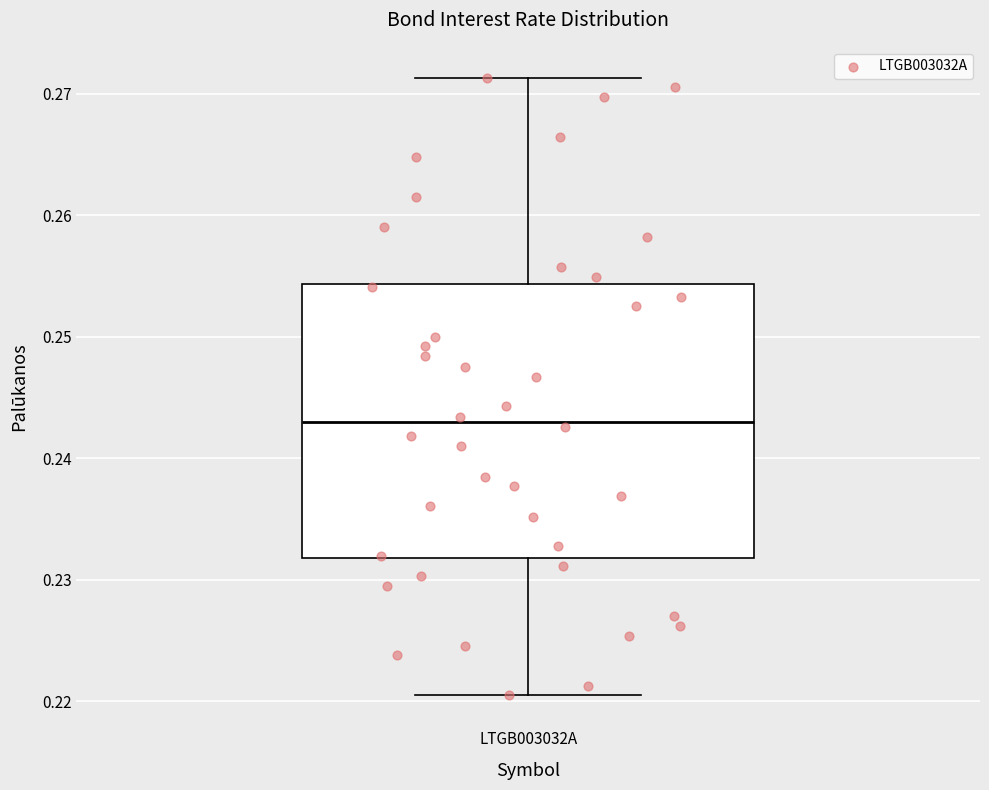

Transcribe this box plot: give where the median line is, the range the box spans, and where the two whiskers end, as read against the y-axis. The values are not printed on the chart, so give them approximately, as read against the axis.

median 0.243, box 0.232 to 0.254, whiskers 0.221 to 0.271